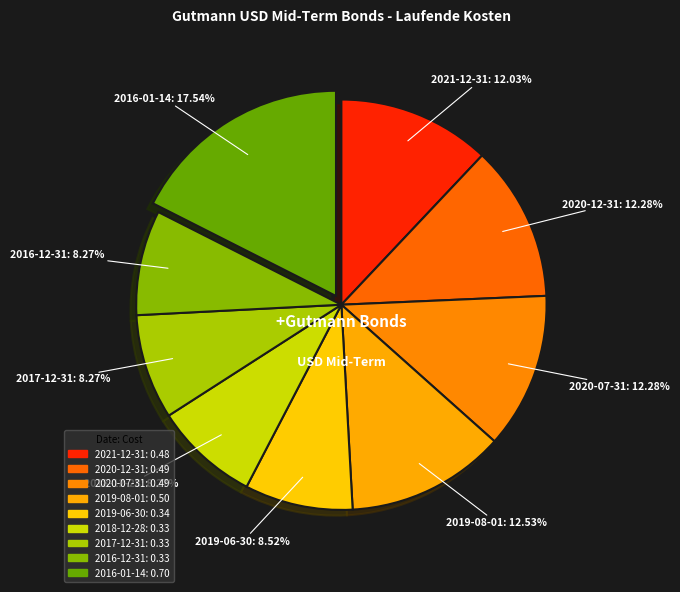

True or false: 2019-08-01 accounts for 20% of the total.

False